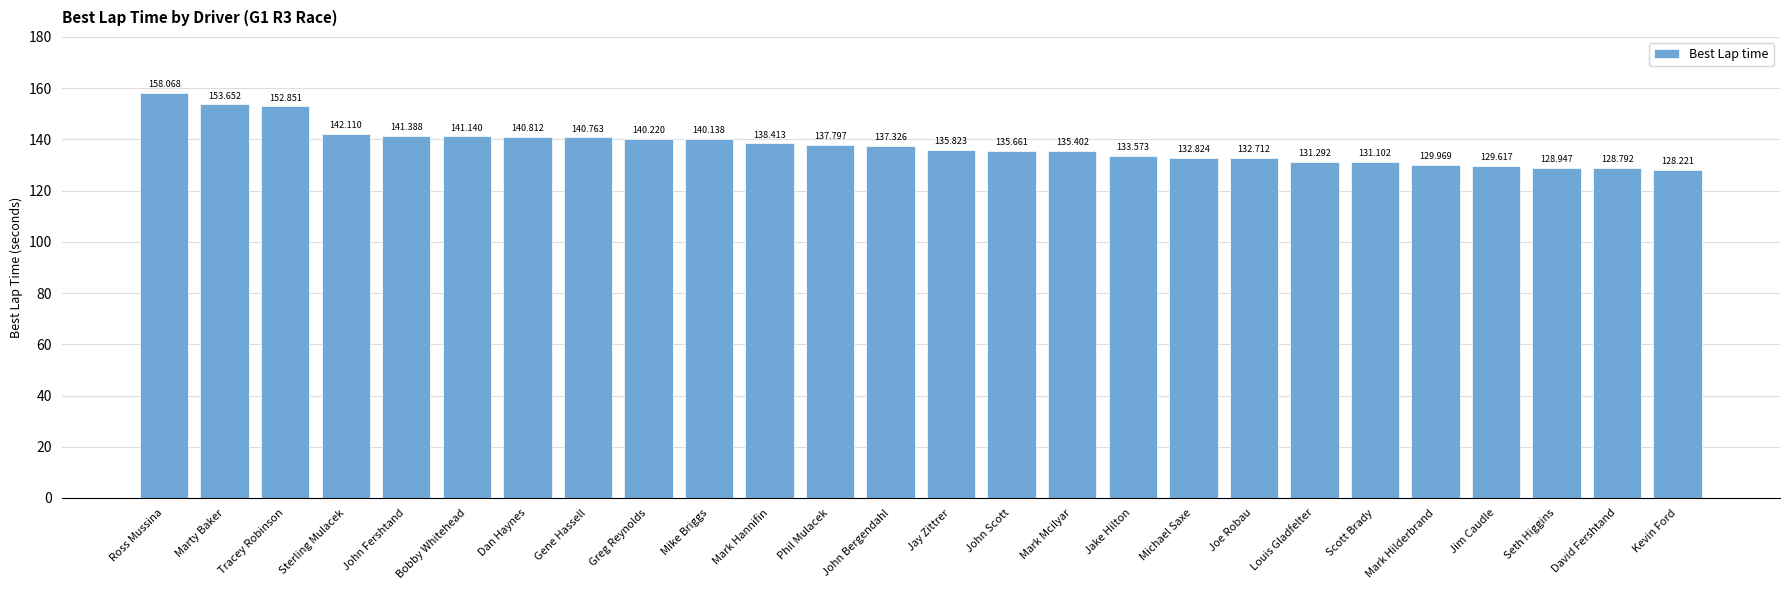

What is the value of the 21st bar from the left?

131.1